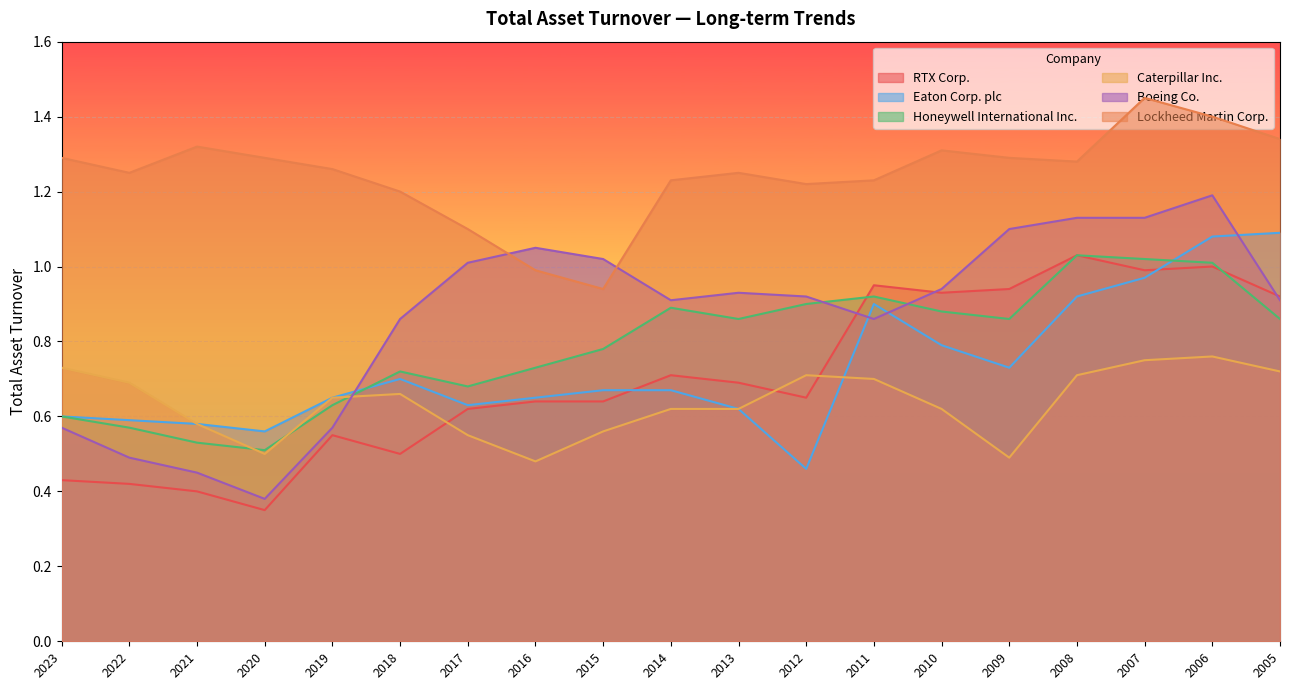

The value of Lockheed Martin Corp. at 2012 is 1.2. True or false?

True